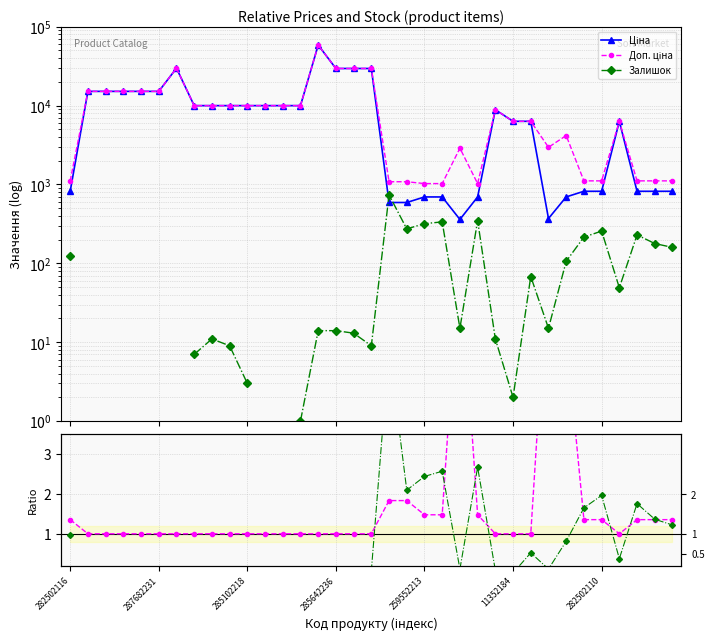

What is the spread (max minus min) of values at 32?

1107.8